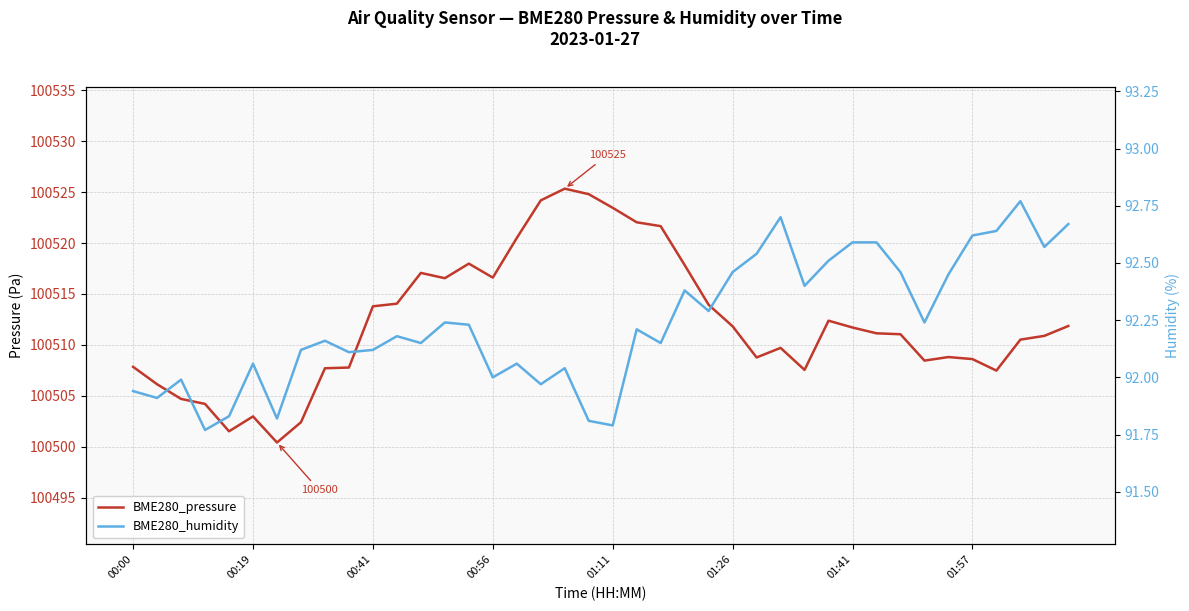

What is the value of the BME280_humidity point at the 7th from the left?

91.8